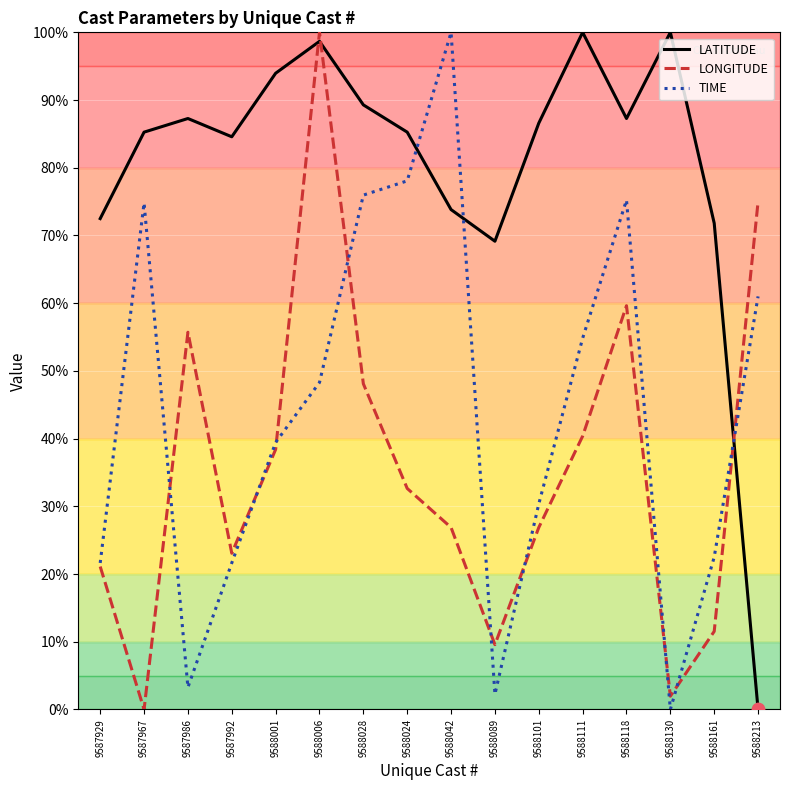

What is the total value across all series at 9587967?

160.1